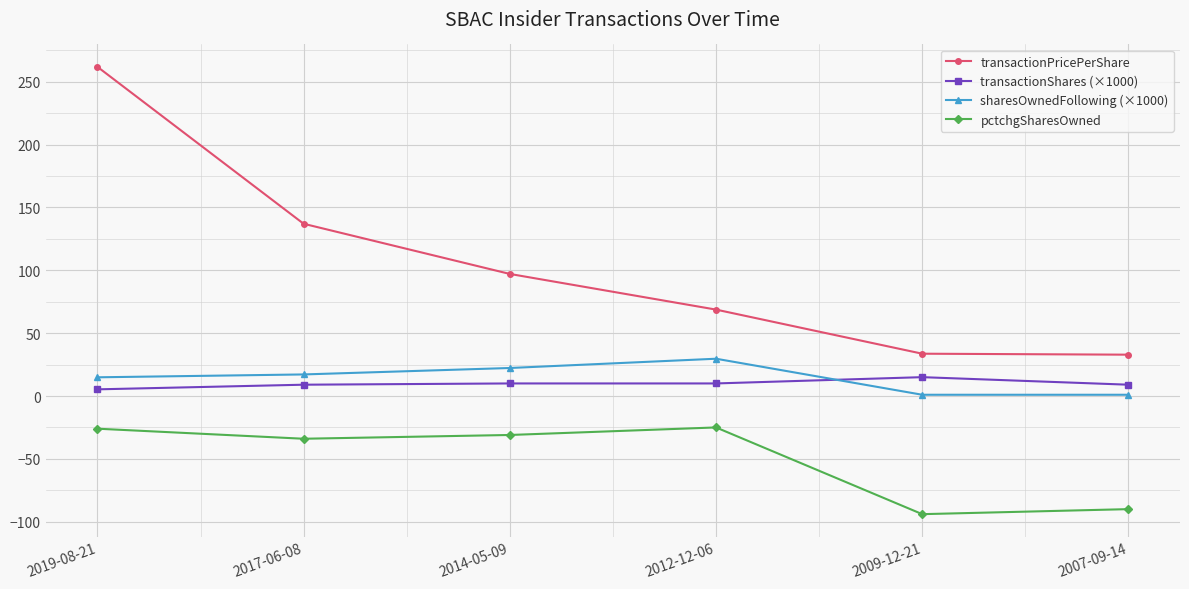

Between 2012-12-06 and 2007-09-14, which series saw the biggest shift?

pctchgSharesOwned